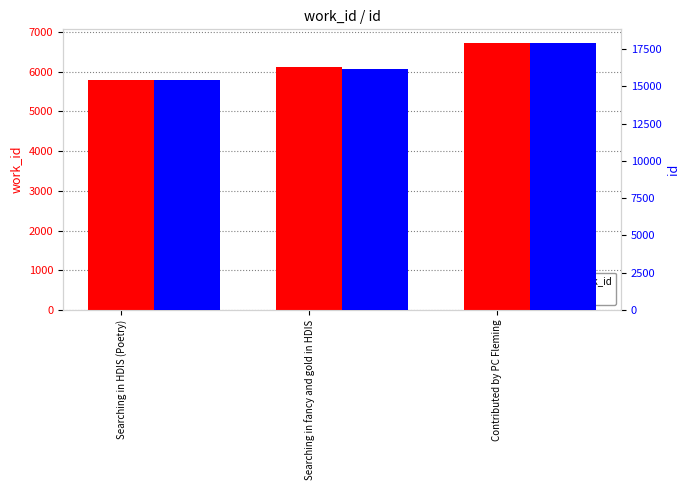

Reading left to right, what are all the values shown in this chart?

work_id: Searching in HDIS (Poetry)=5791	Searching in fancy and gold in HDIS=6118	Contributed by PC Fleming=6729
id: Searching in HDIS (Poetry)=15447	Searching in fancy and gold in HDIS=16161	Contributed by PC Fleming=17934